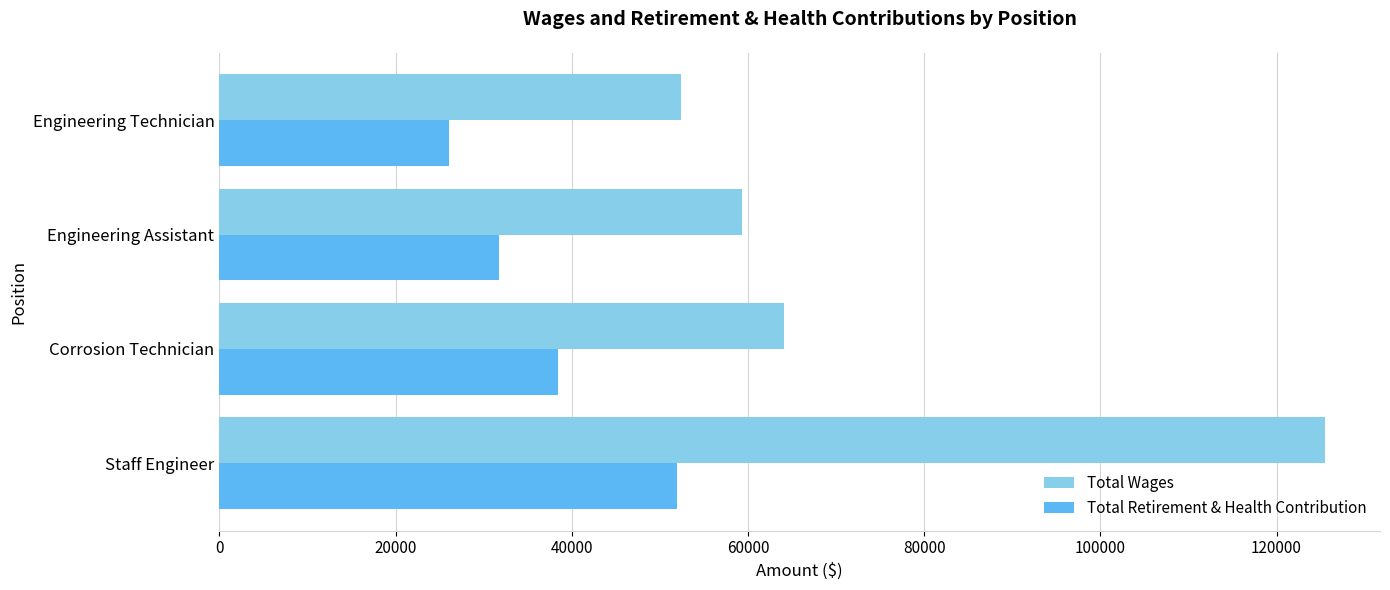

What is the total value across all series at Engineering Technician?

78485